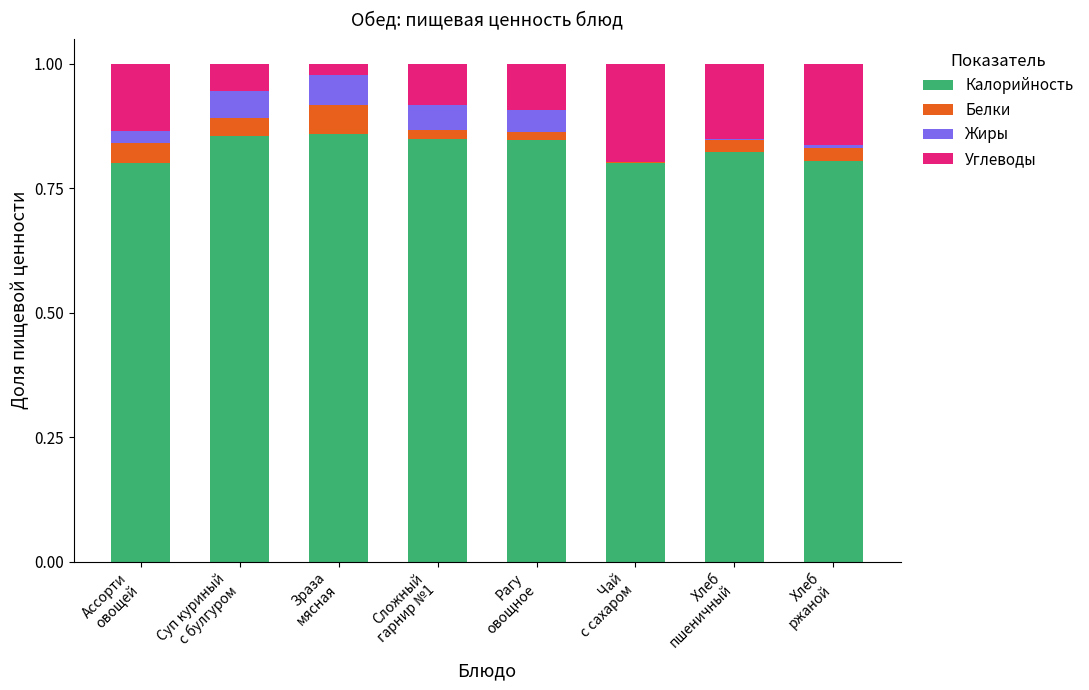

Between Зраза
мясная and Сложный
гарнир №1, which series saw the biggest shift?

Углеводы